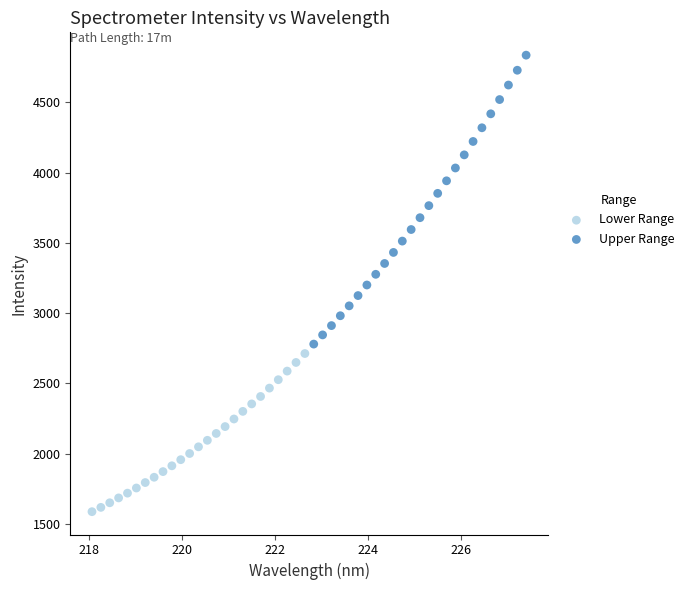

Which series has the widest spread of Y values?

Upper Range